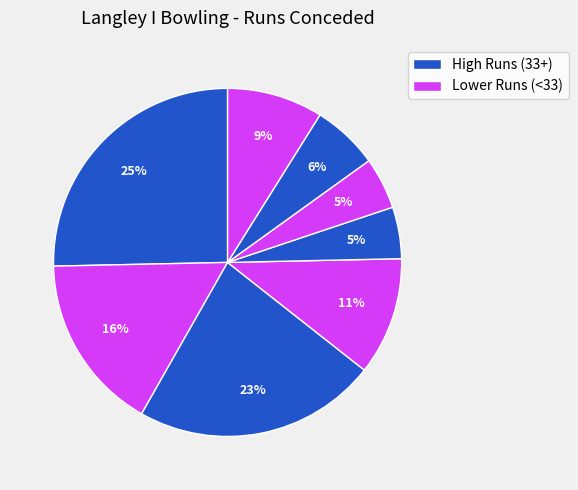

Count the number of slices in the pie.

8